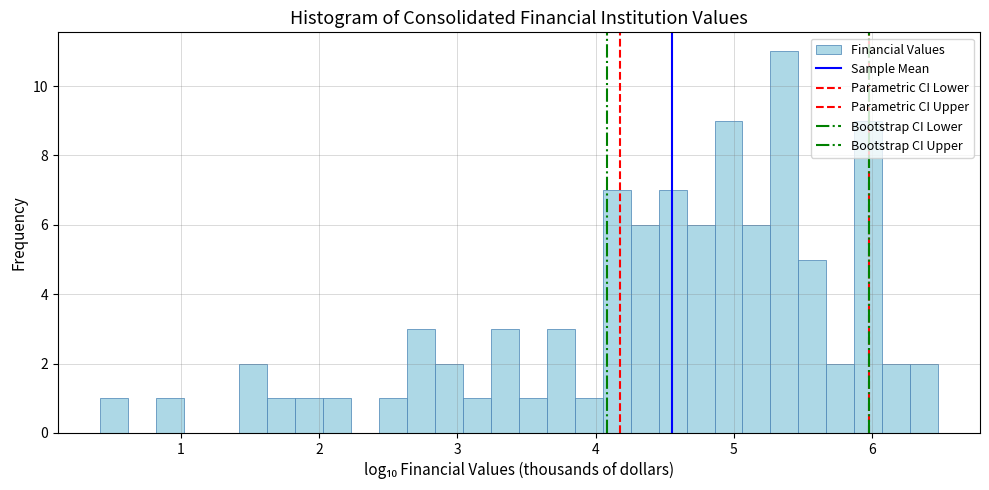

Around what value on the x-axis is the tallest bar? Give the approximate position of its centre, as read against the axis.

5.4